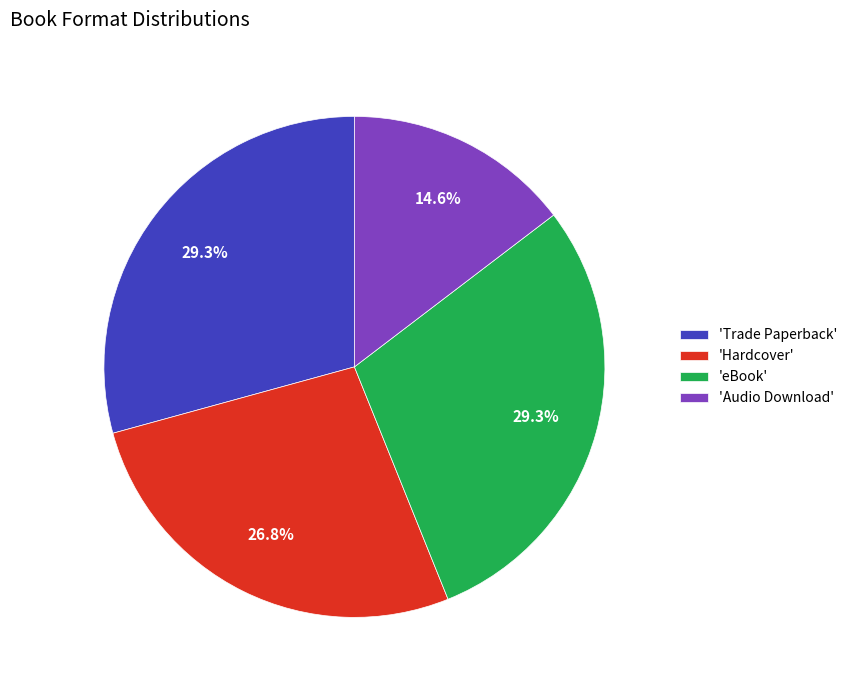

What is the smallest slice in the pie chart?

'Audio Download'